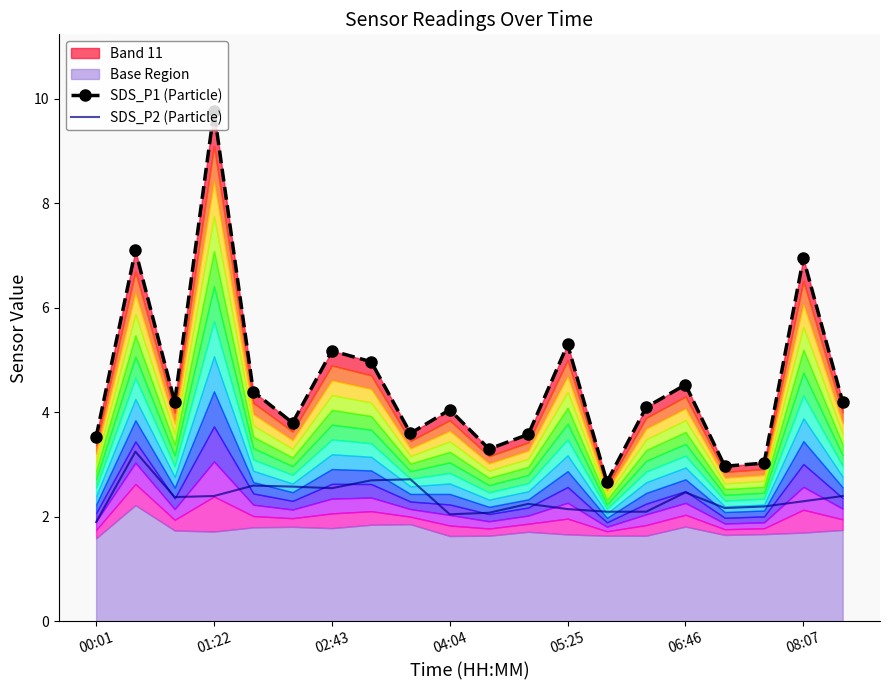

Count the number of categories in the chart.

20